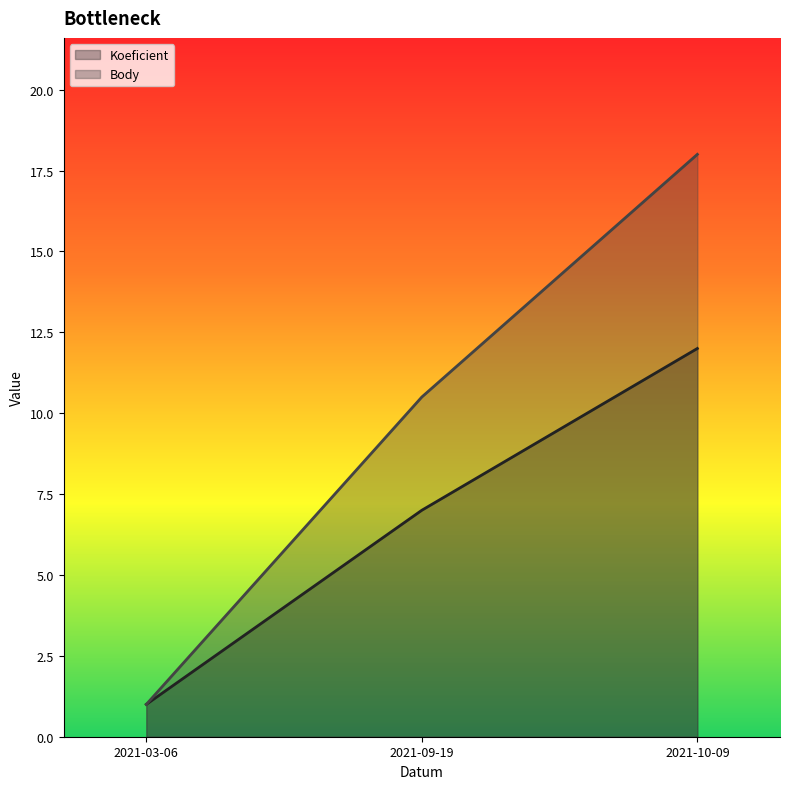

Which label corresponds to the largest value in the chart?

2021-10-09